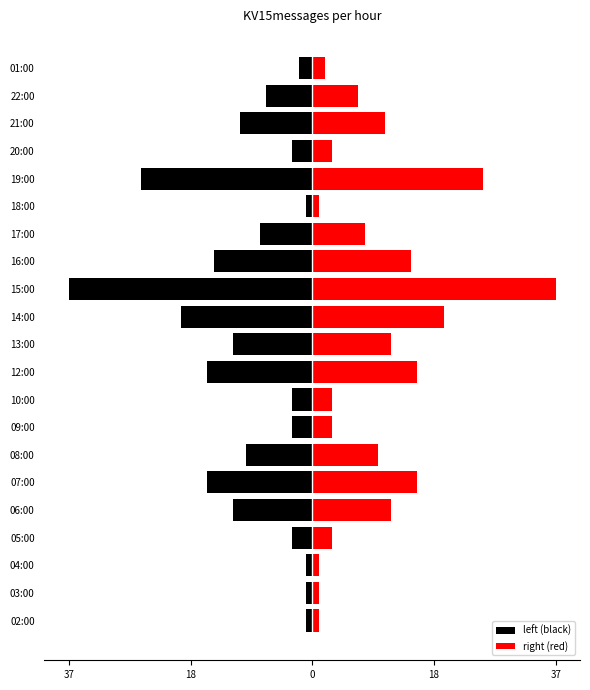

True or false: left (black) has a value of 0 at 02:00.

False